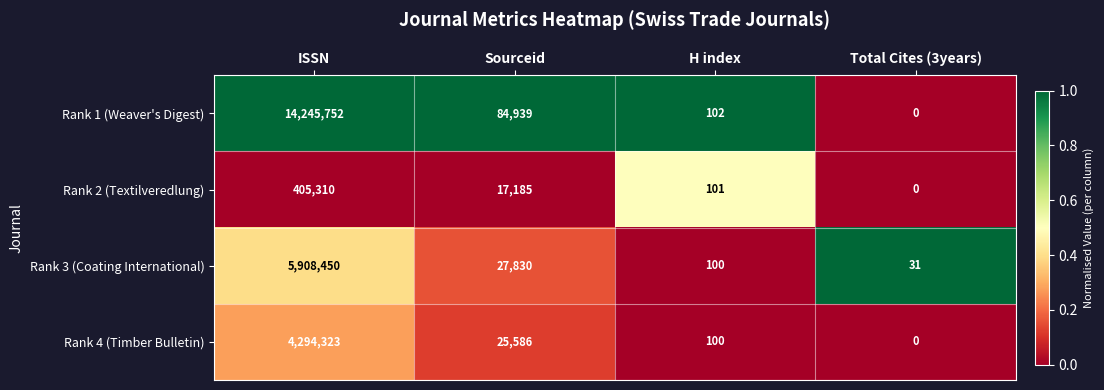

The value of Rank 4 (Timber Bulletin) at H index is 136. True or false?

False